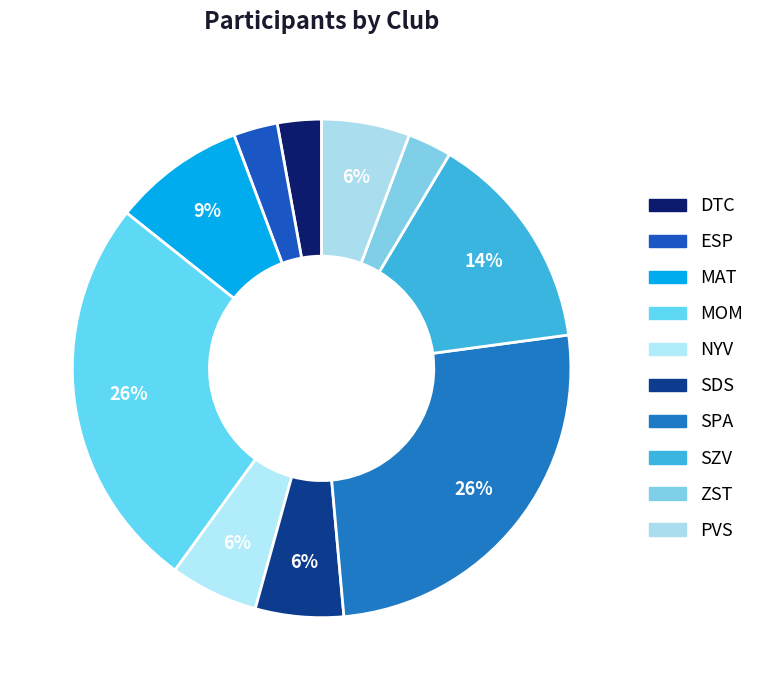

How much of the chart is everything except ESP?

97.1%